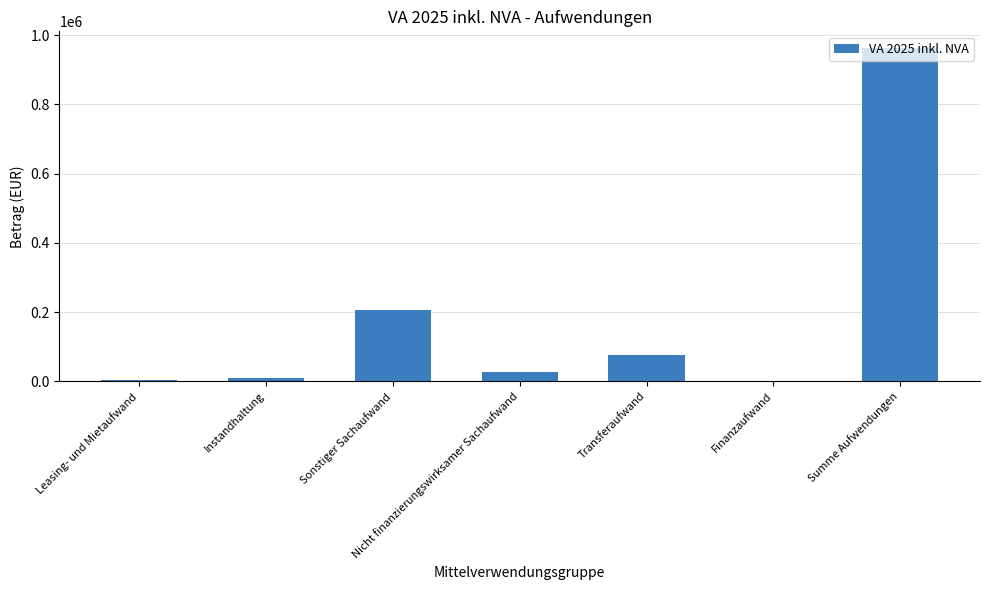

What is the ratio of the value at Leasing- und Mietaufwand to the value at Transferaufwand?

0.1